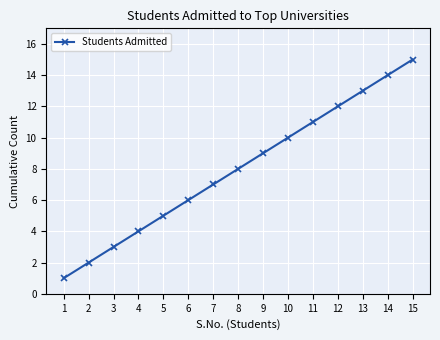

What is the average value?

8